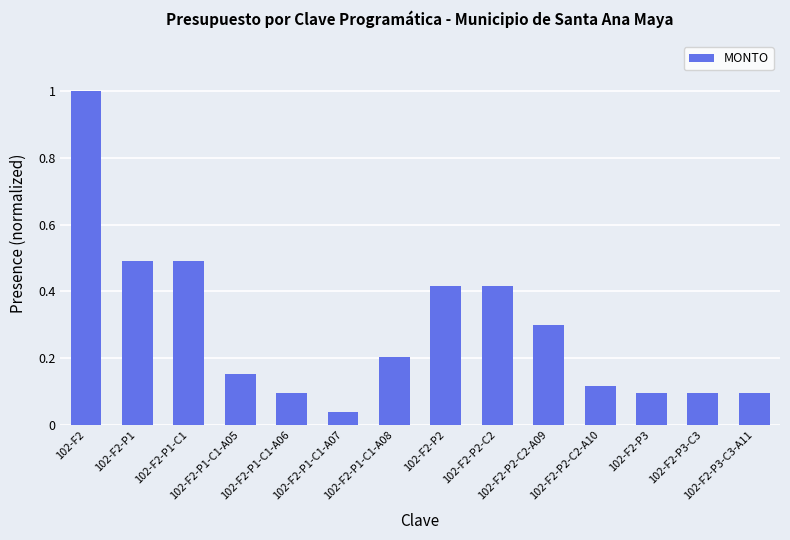

What is the label of the 9th bar from the right?

102-F2-P1-C1-A07